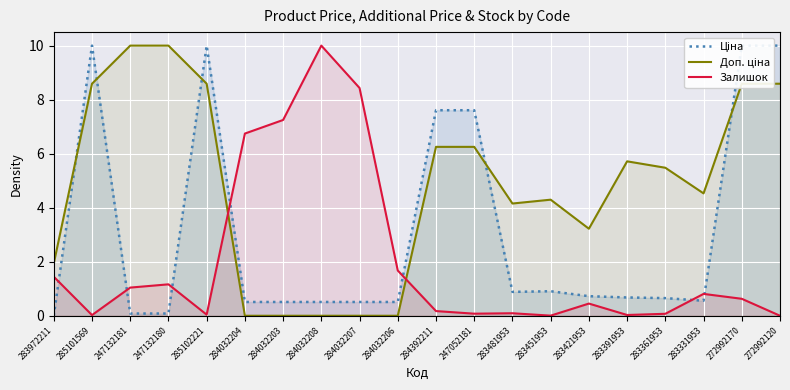

Which series has the largest range (max minus min)?

Ціна